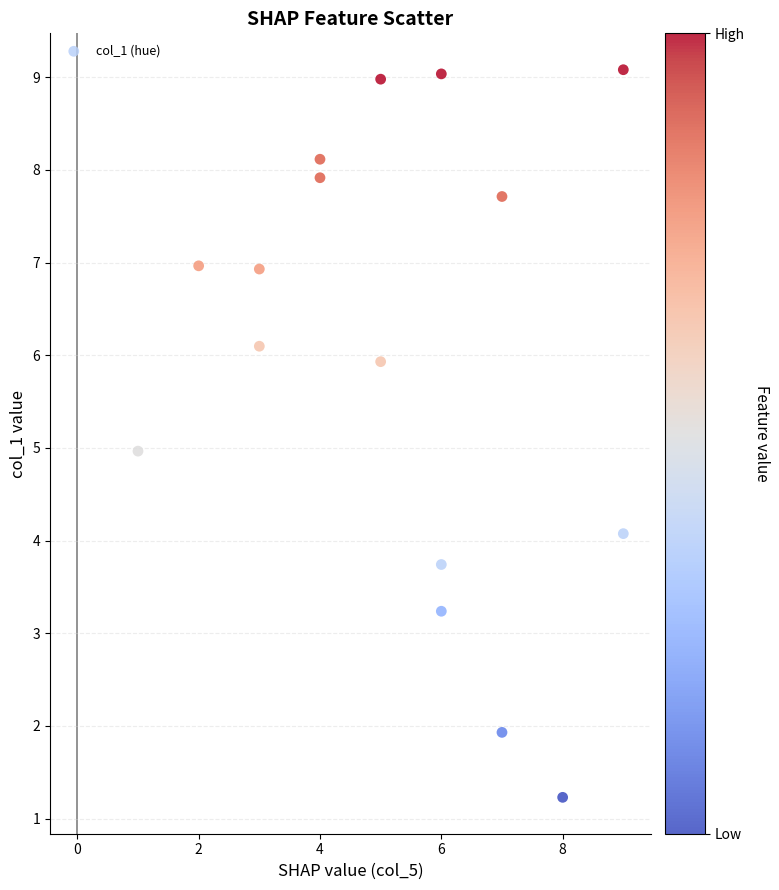

What is the range of X values (max minus min)?

8.0